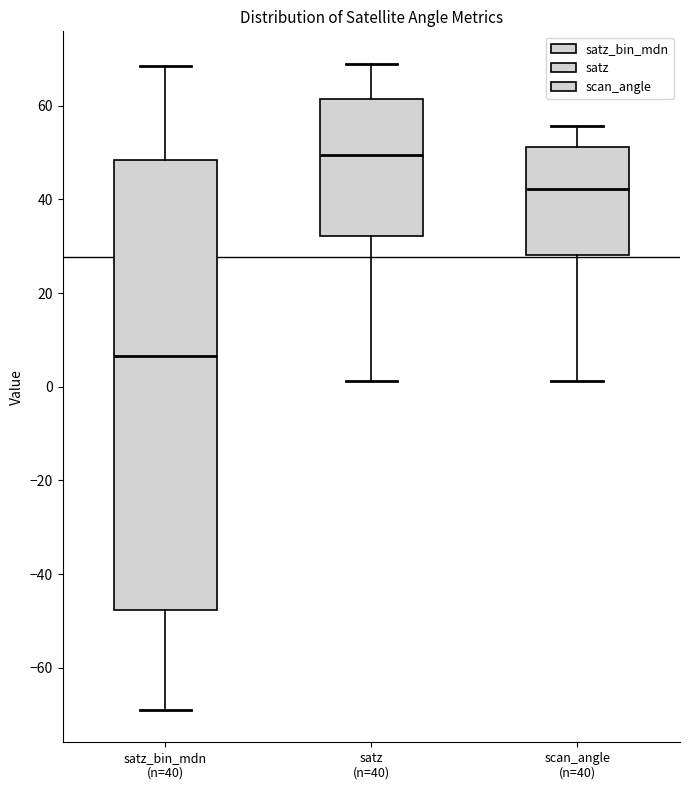

Where does the median line of the box for satz_bin_mdn (n=40) sit on the y-axis? The values are not printed on the chart, so give them approximately, as read against the axis.

6